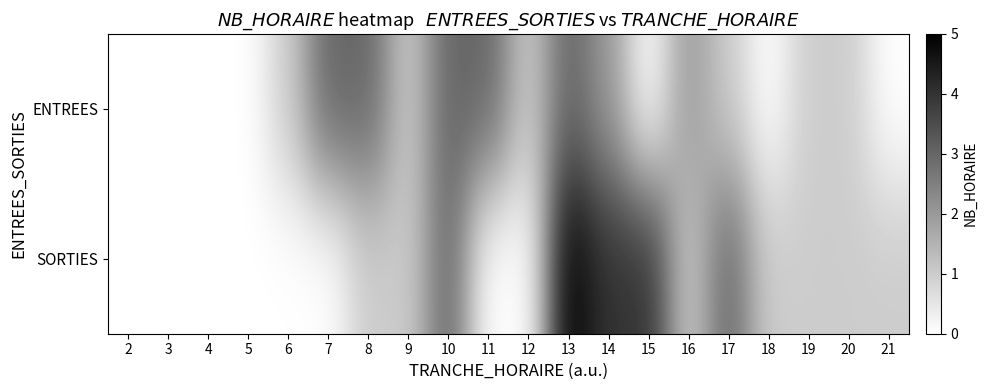

Between 9 and 13, which is larger?

13